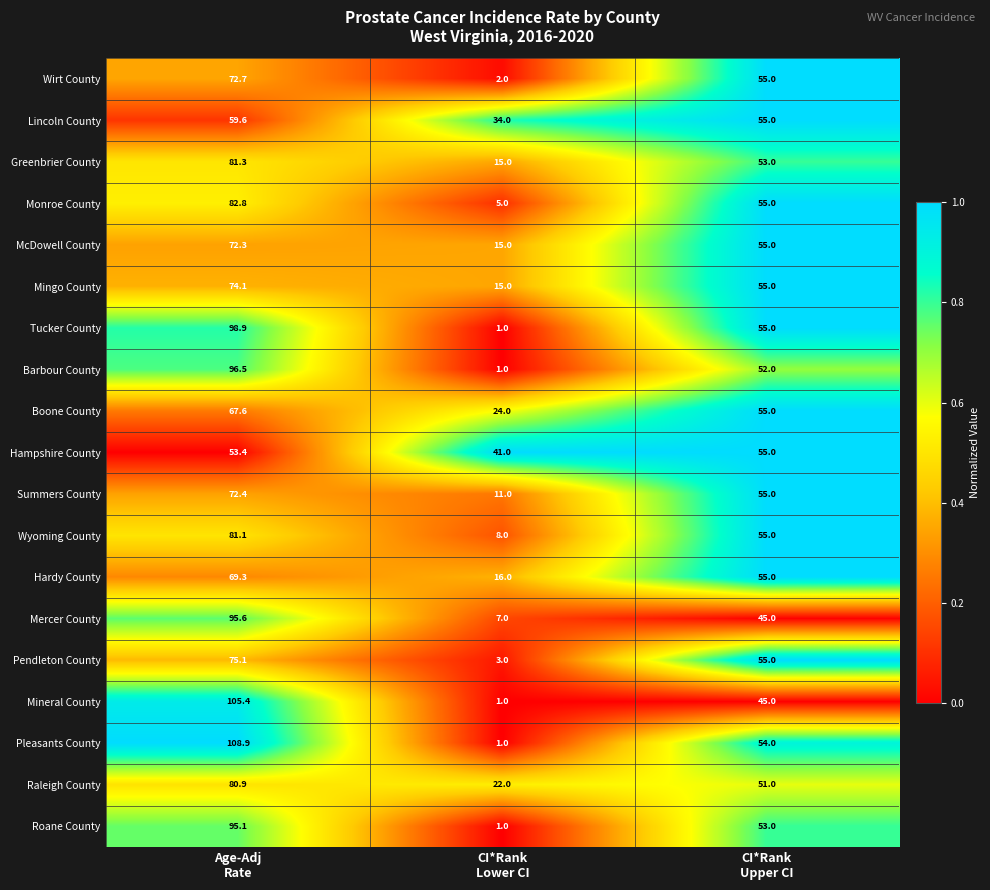

How many series are shown in this chart?

19